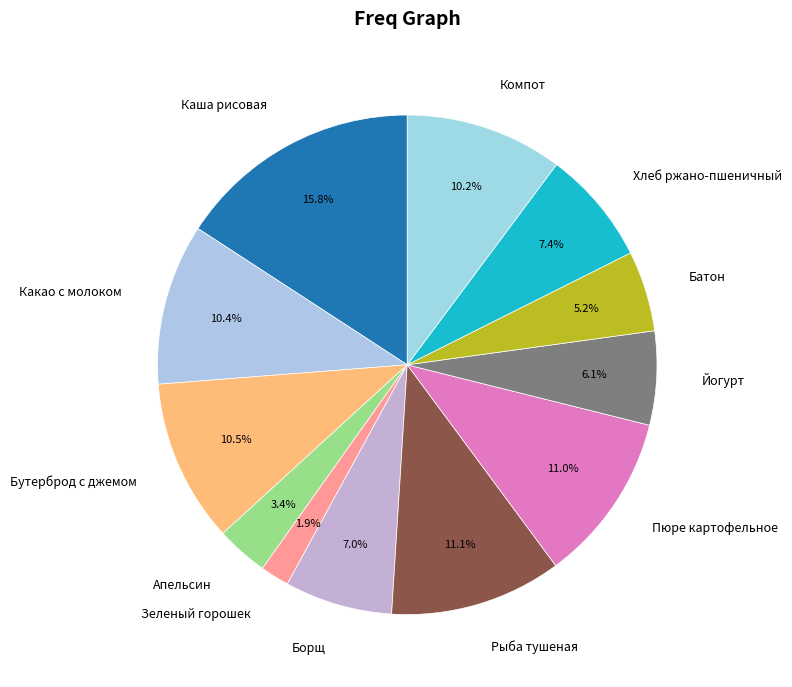

Does any single category account for the majority?

No